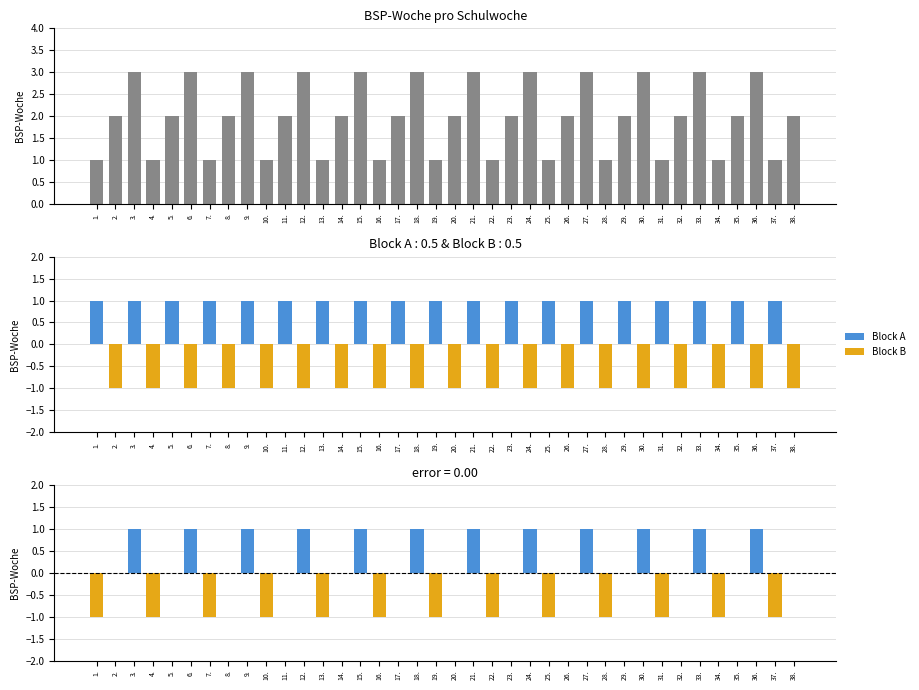

True or false: Differenz has a value of 1 at 30..

True